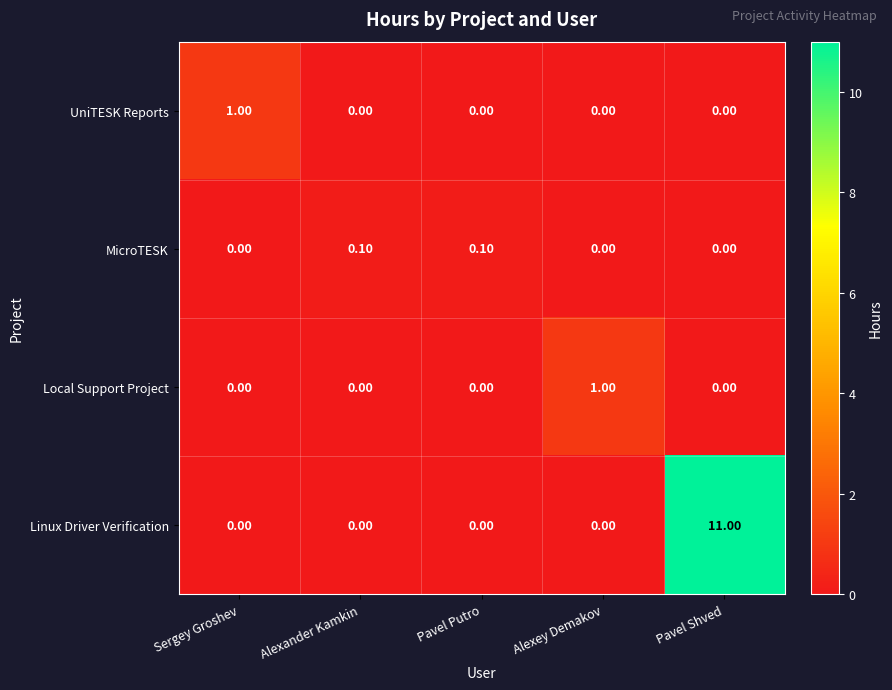

Which label corresponds to the largest value in the chart?

Pavel Shved